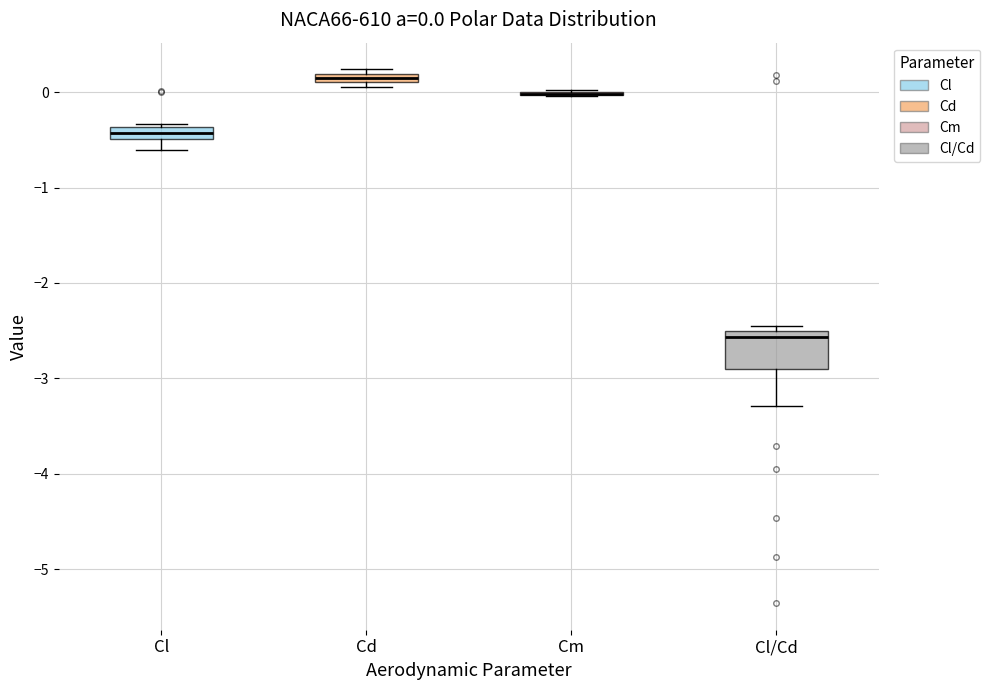

Comparing the boxes themselves (not the whiskers), which one is the tallest?

Cl/Cd